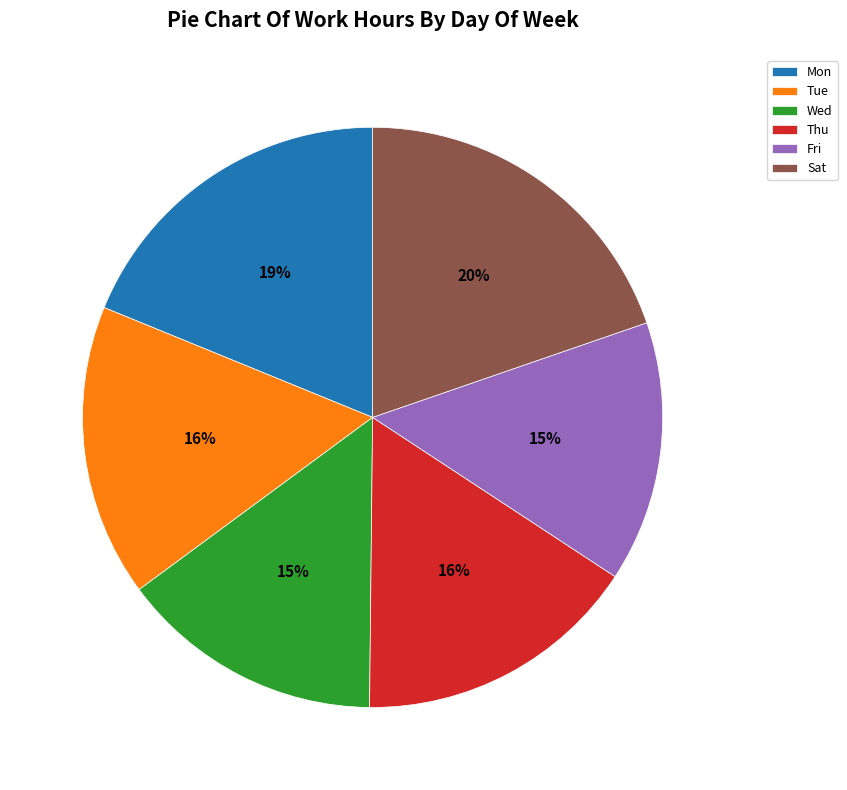

To the nearest percent, what is the average slice percentage?

17%